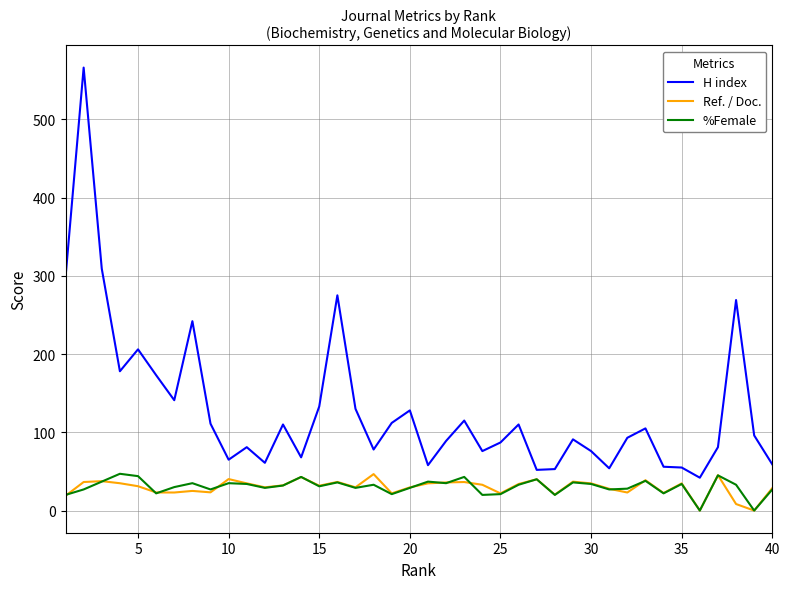

Which series has the widest spread of values?

H index